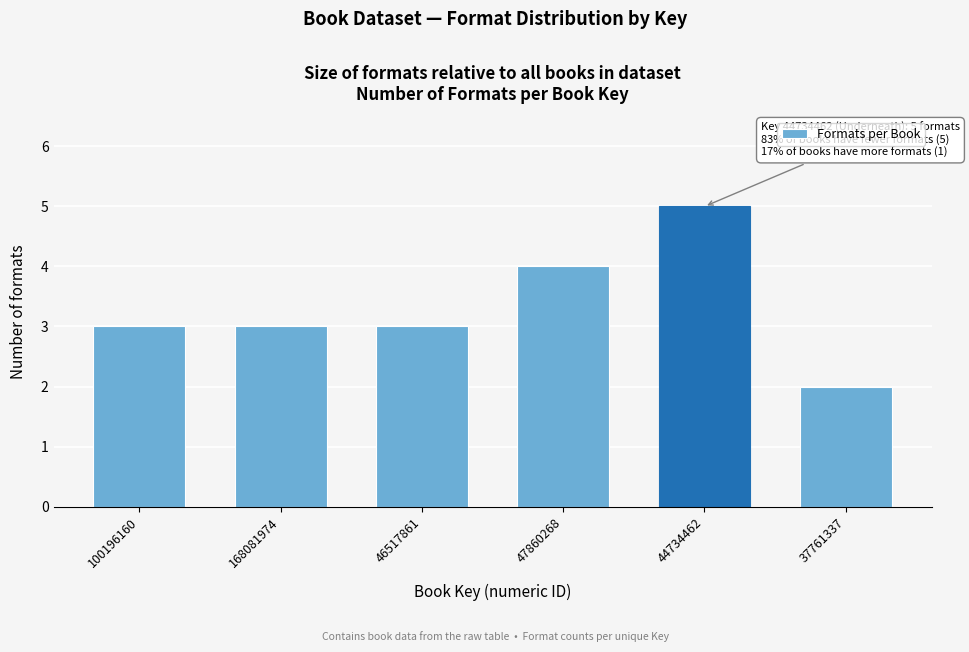

Reading right to left, list all the values displayed in this chart.

37761337=2	44734462=5	47860268=4	46517861=3	168081974=3	100196160=3